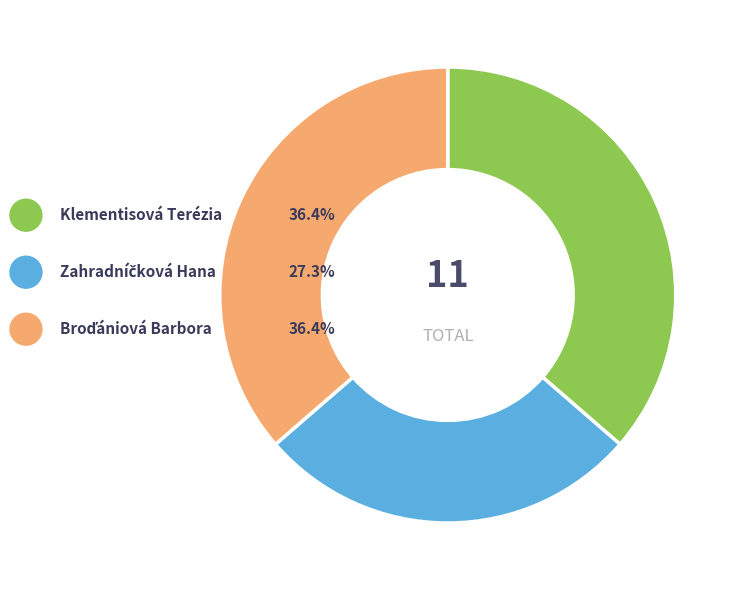

The Broďániová Barbora slice represents 23% of the pie. True or false?

False